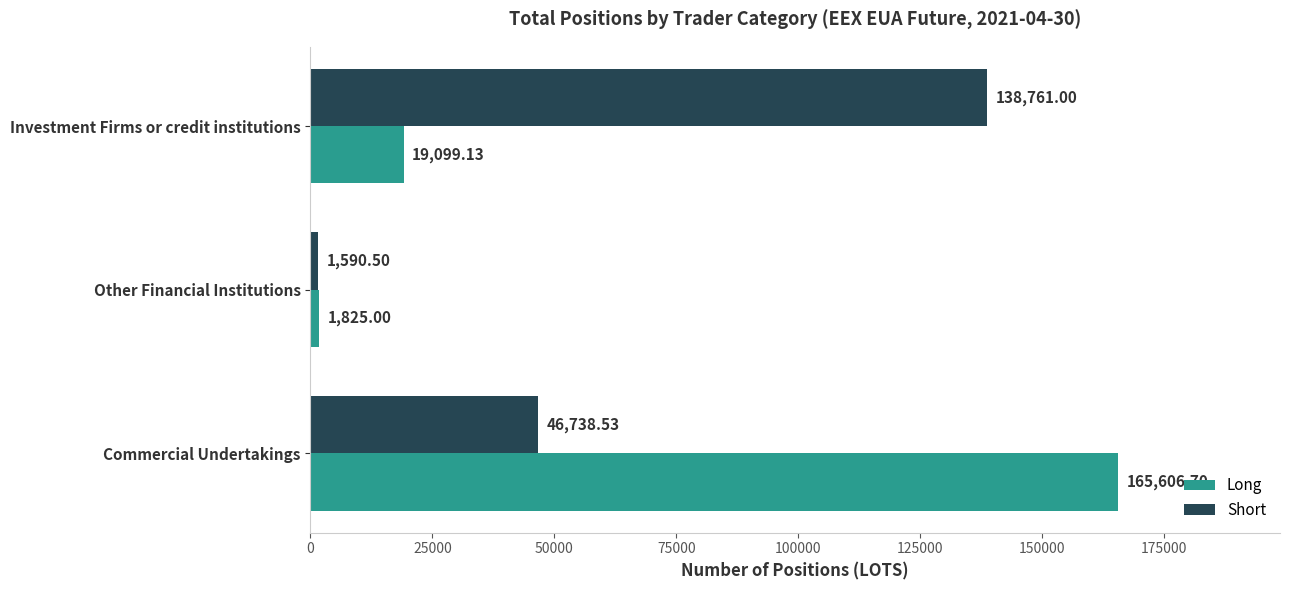

What is the difference between the highest and lowest values at Investment Firms or credit institutions?

119661.9